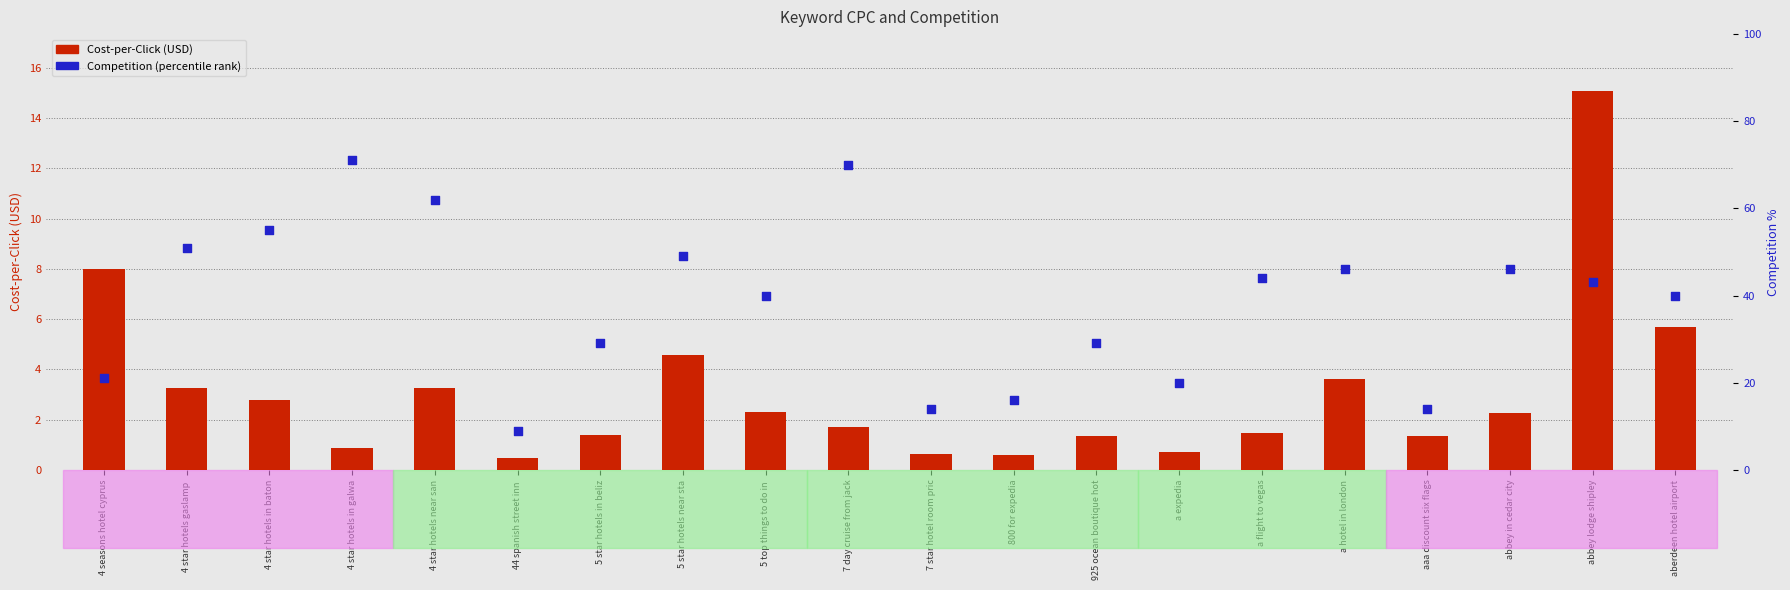

What is the total value across all series at 5 top things to do in ?

42.3